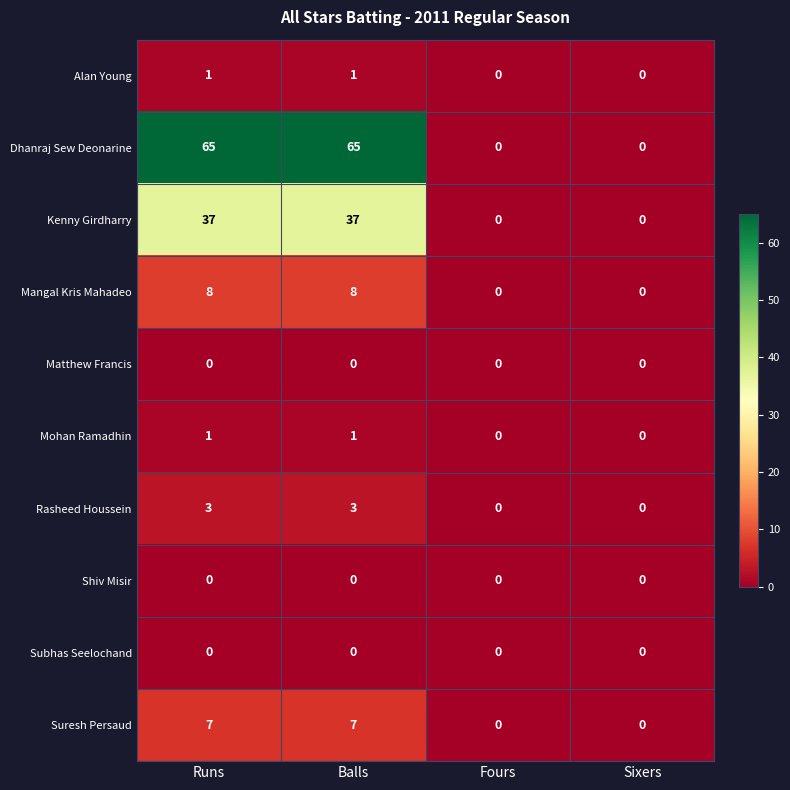

Is it true that Mangal Kris Mahadeo equals 8 at Runs?

True